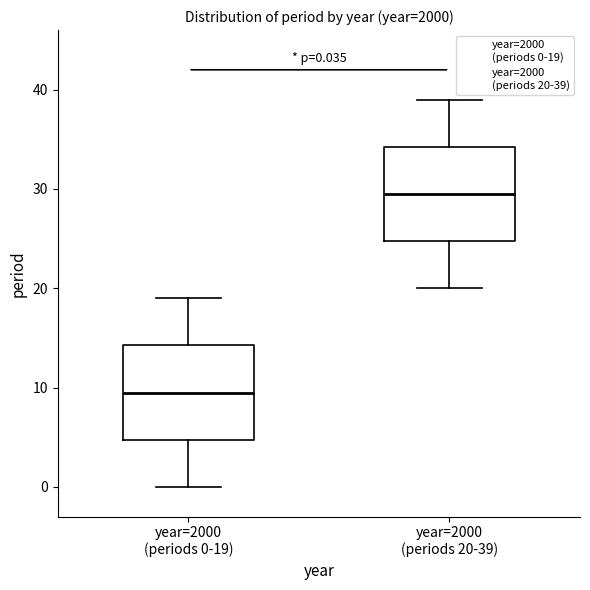

Which box has the lowest median line?

year=2000 (periods 0-19)